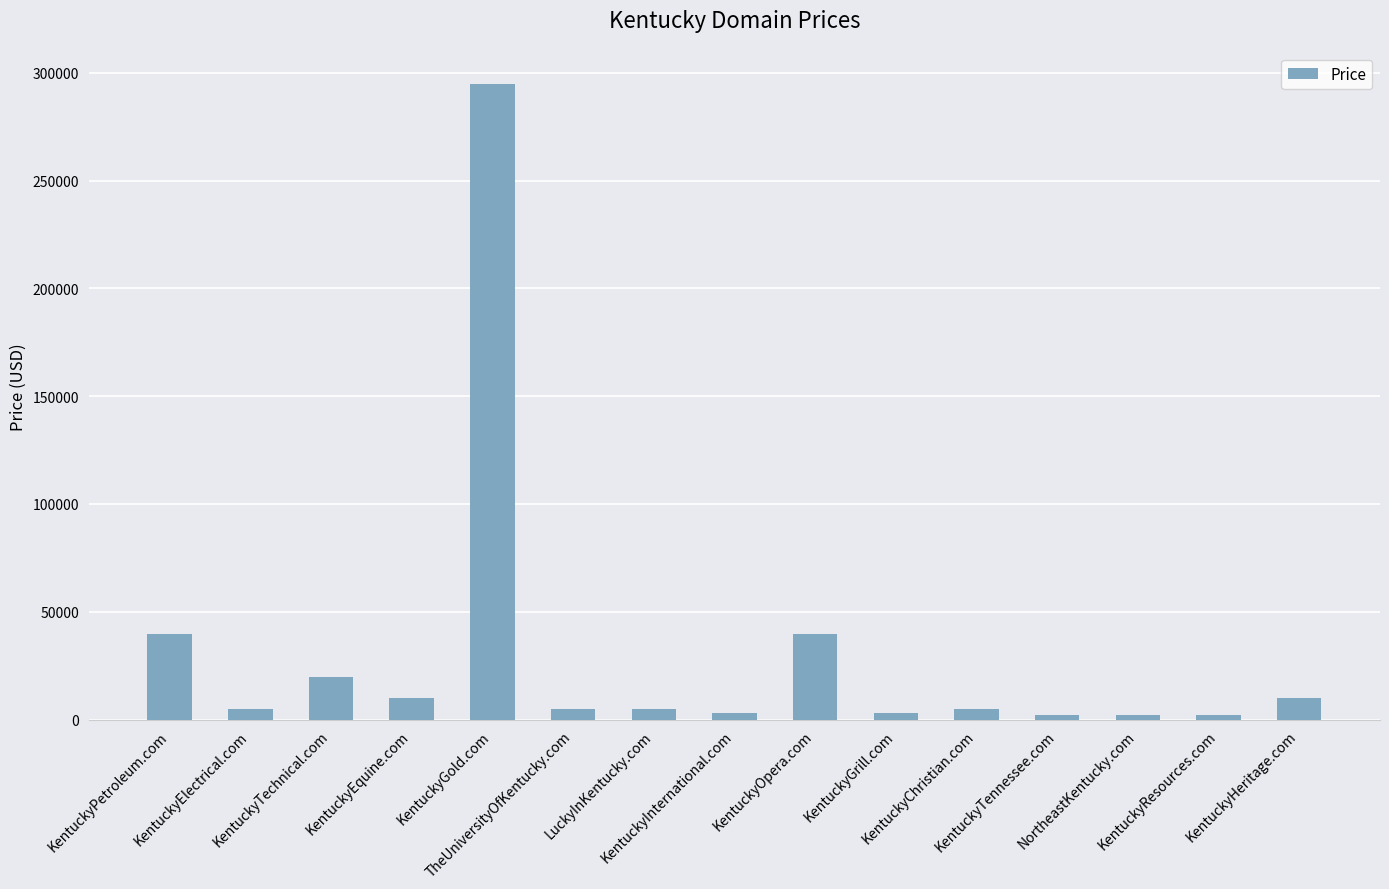

What is the average value?

29688